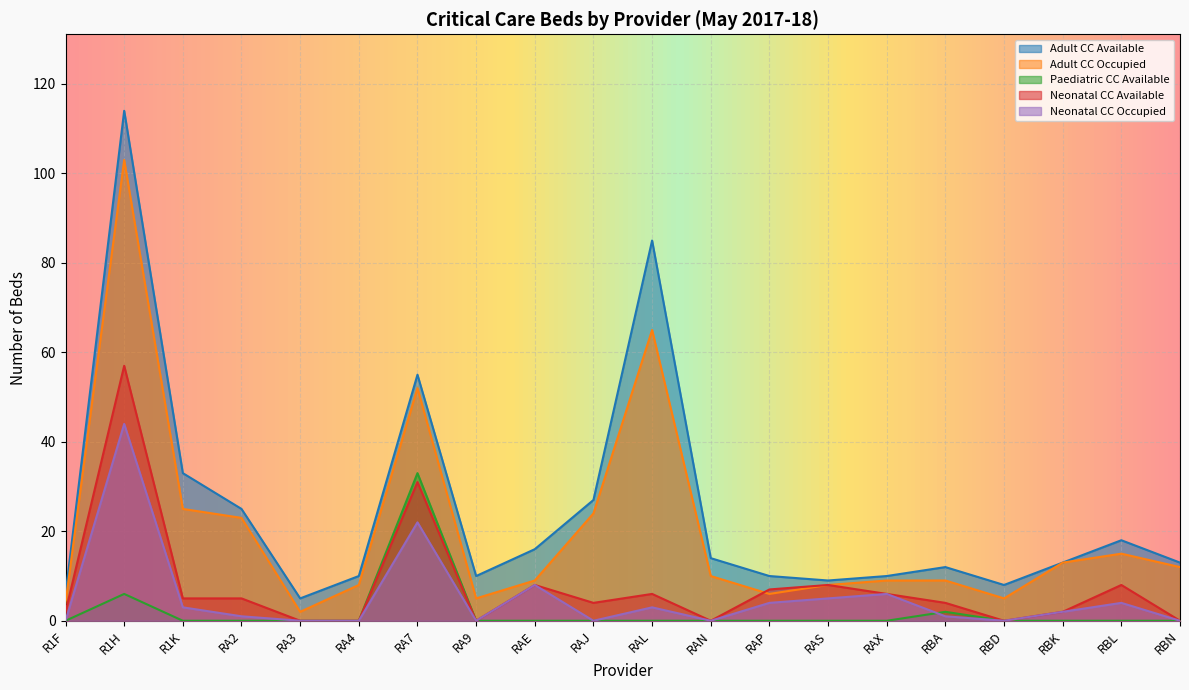

How many interior local valleys does the Adult CC Available series have?

4